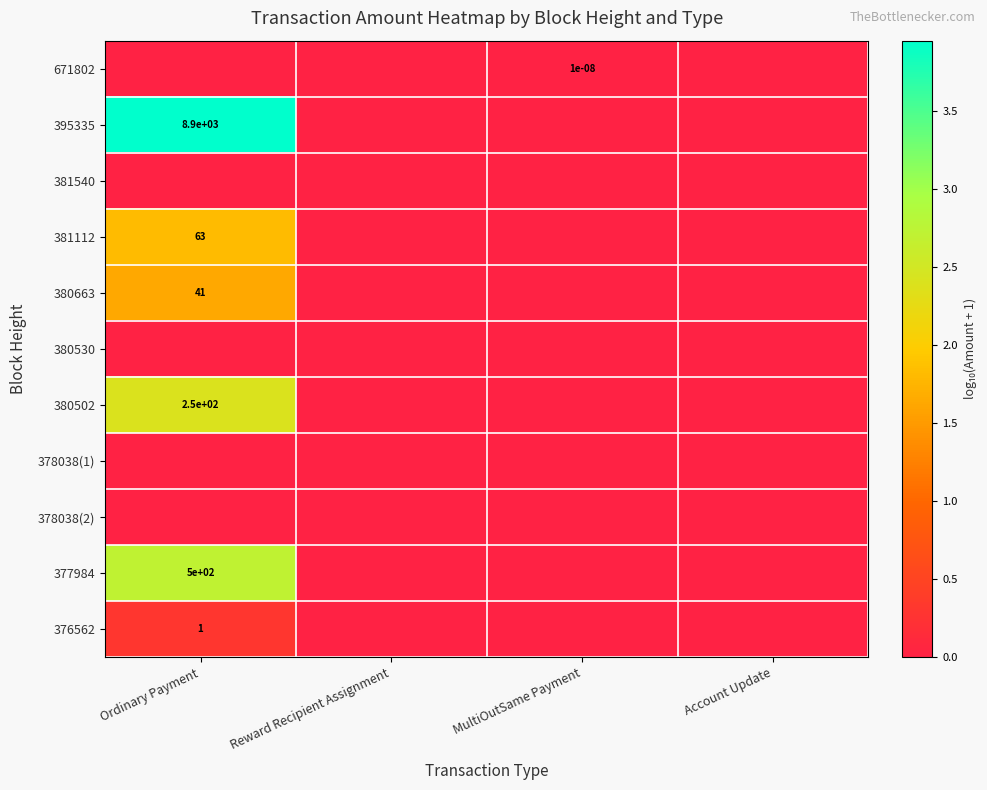

Between Reward Recipient Assignment and MultiOutSame Payment, which series saw the biggest shift?

671802